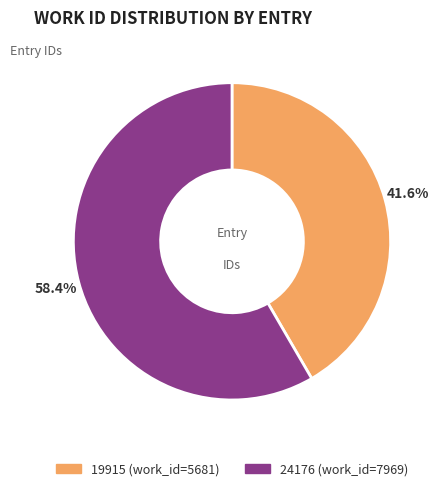

How many slices are in this pie chart?

2